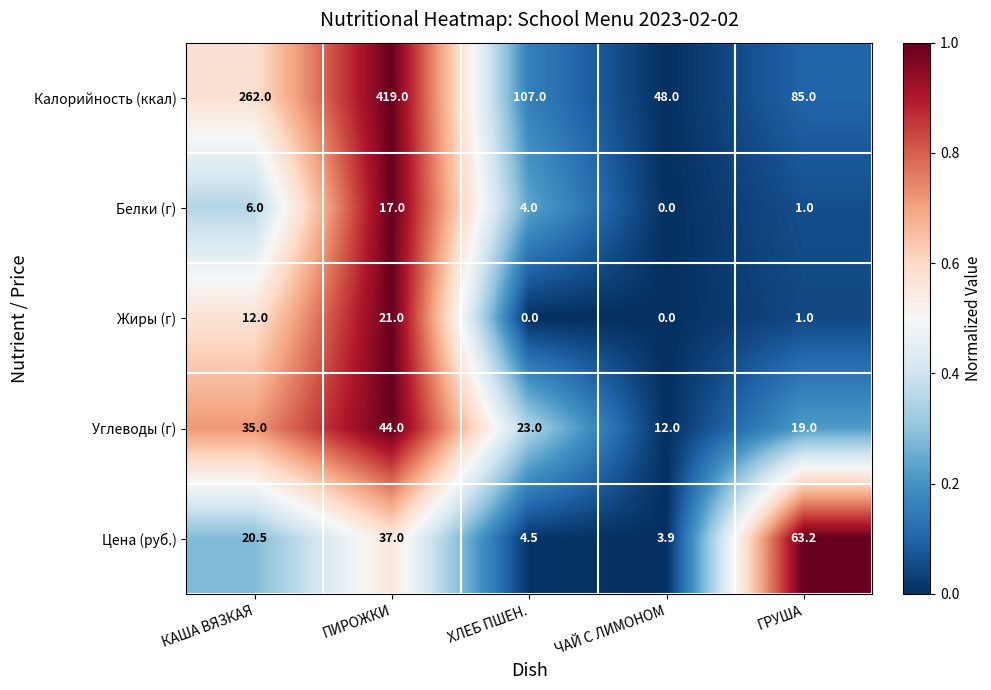

What is the difference between the maximum and second lowest values in the Углеводы (г) series?

25.0